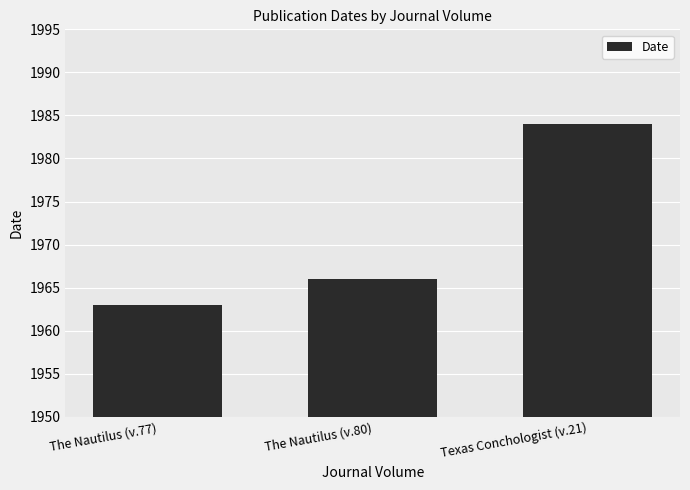

Where is the data nearest to the value 1973?

The Nautilus (v.80)